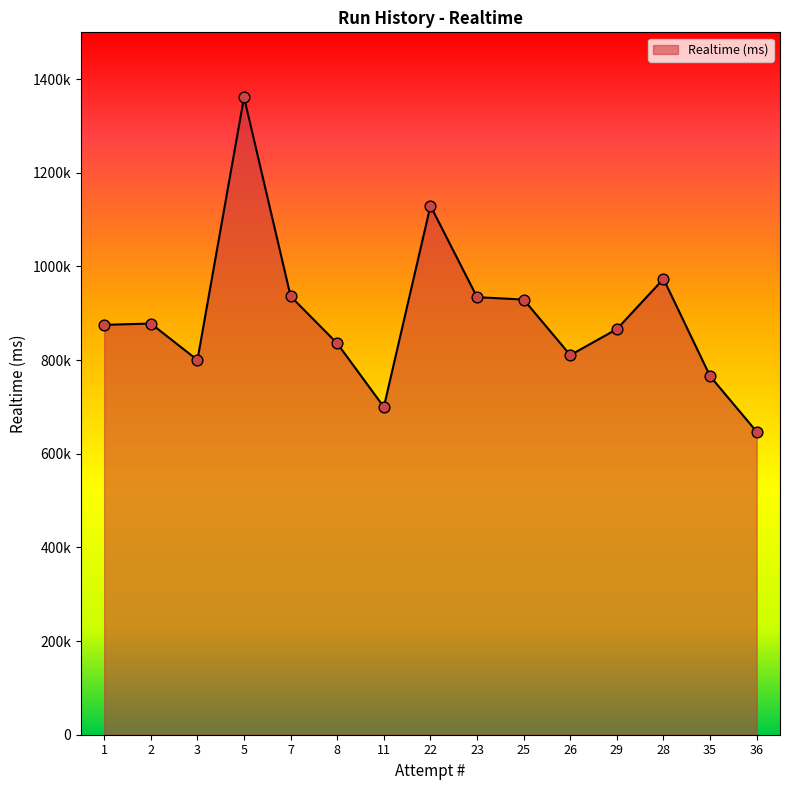

What is the ratio of the value at 26 to the value at 36?

1.3